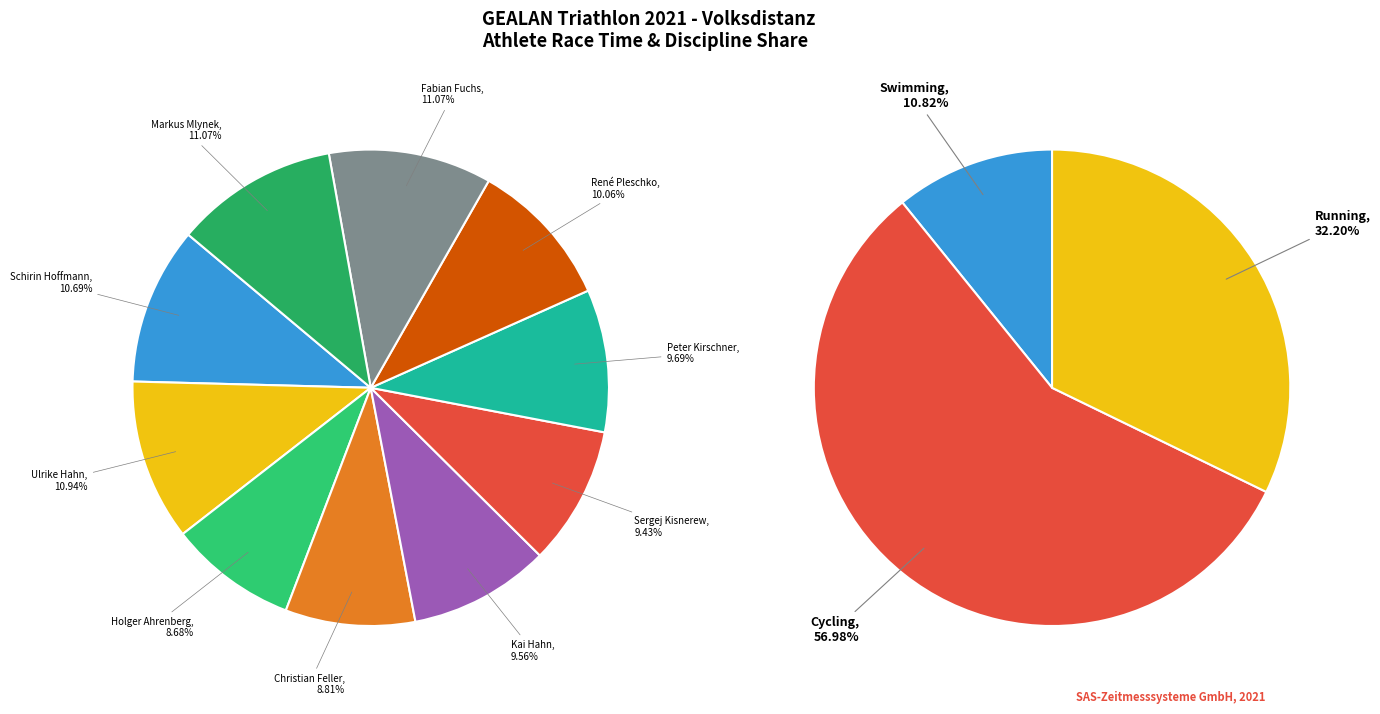

How many slices are in this pie chart?

10